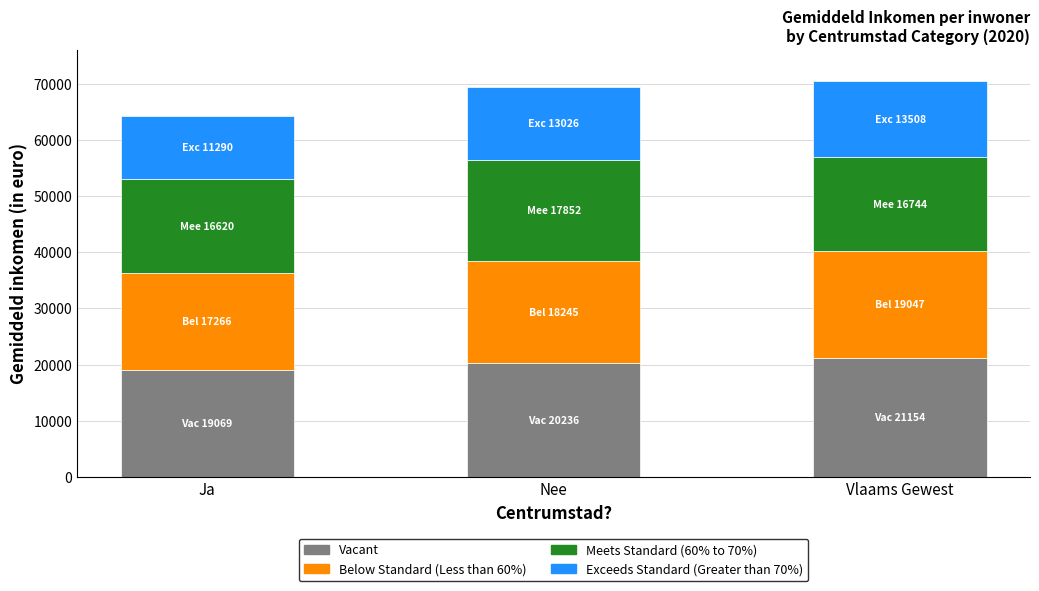

Are the bars horizontal?

No